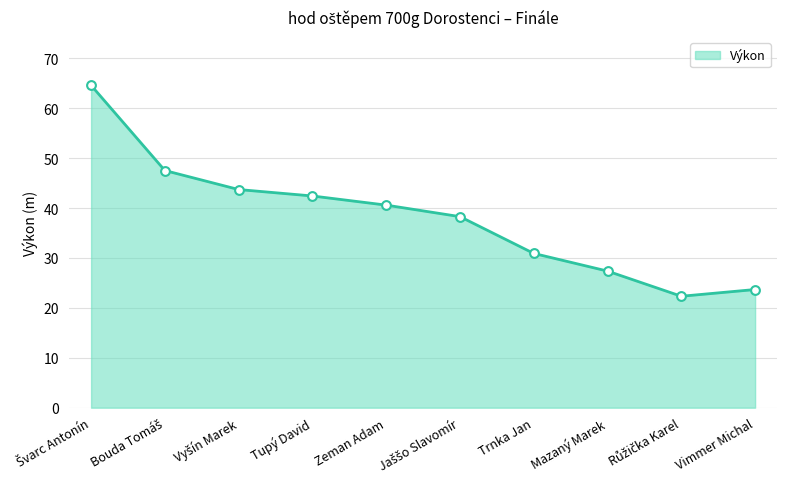

Approximately how many times larger is the value at Mazaný Marek compared to Trnka Jan?

0.9